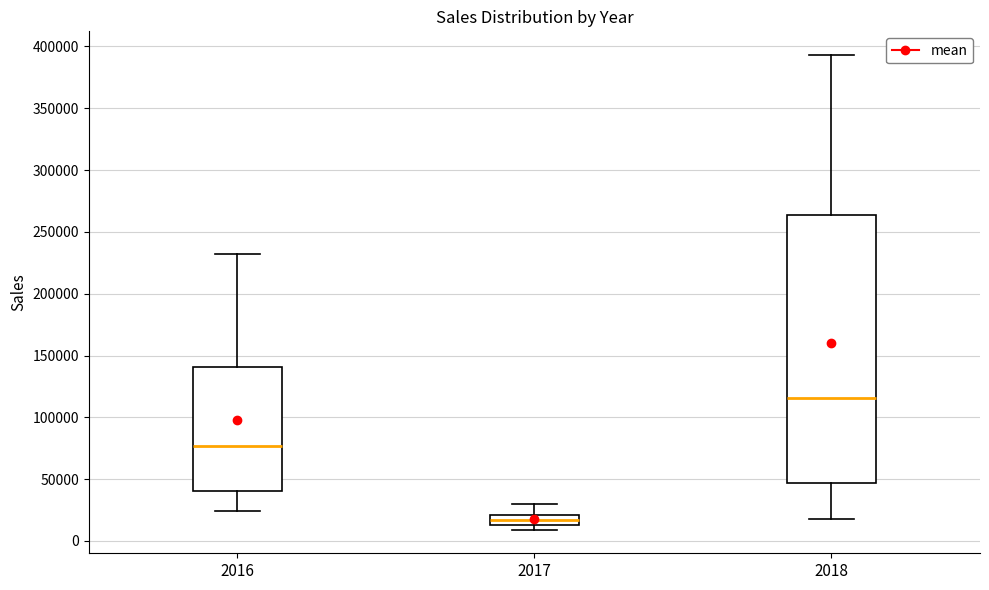

Reading left to right, transcribe this box plot: for each box, give where its median line is, the range the box spans, and where its two whiskers end, as read against the y-axis. The values are not printed on the chart, so give them approximately, as read against the axis.

2016: median 75000, box 40000 to 140000, whiskers 25000 to 230000
2017: median 15000 (inside the box), box 15000 to 20000, whiskers 10000 to 30000
2018: median 115000, box 45000 to 265000, whiskers 20000 to 395000